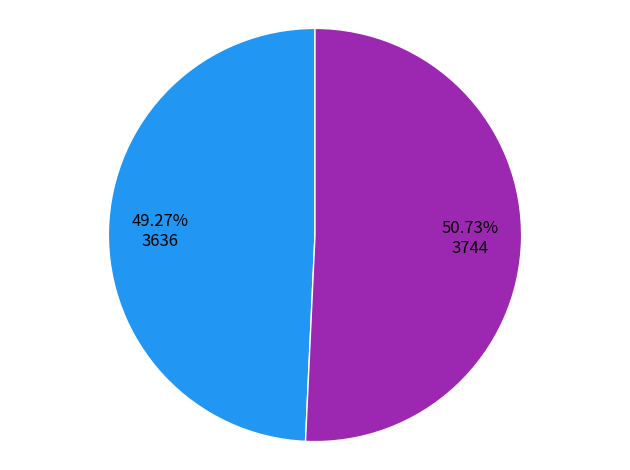

Is there a majority slice in this chart?

Yes